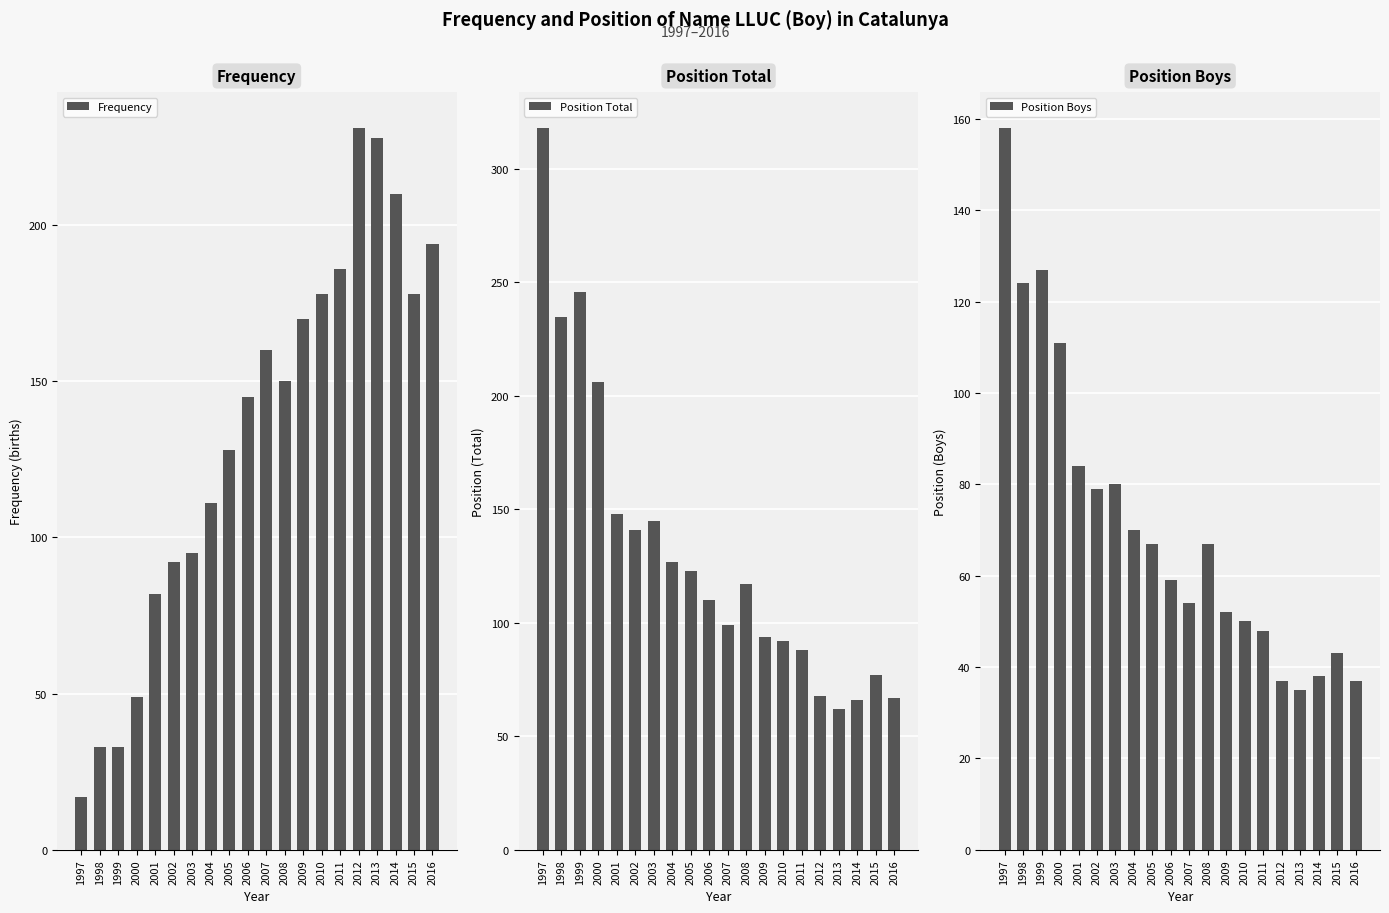

Which category has the lowest value in the Frequency series?

1997